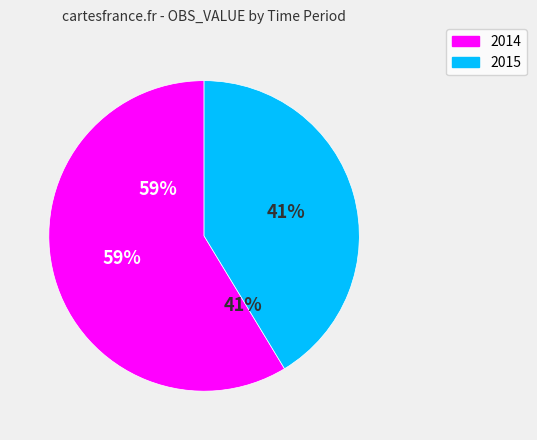

How many slices are in this pie chart?

2